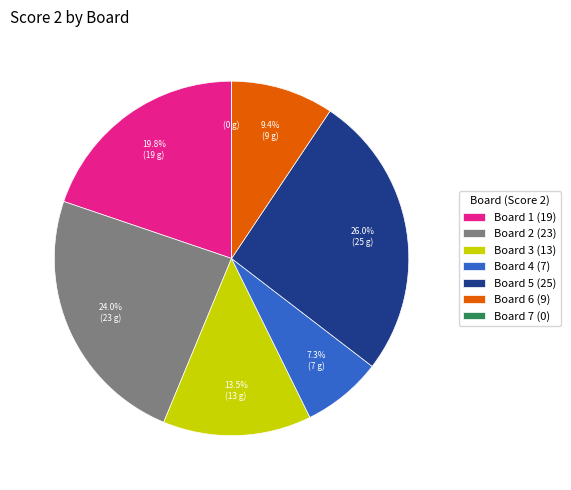

To the nearest percent, what is the average slice percentage?

14%